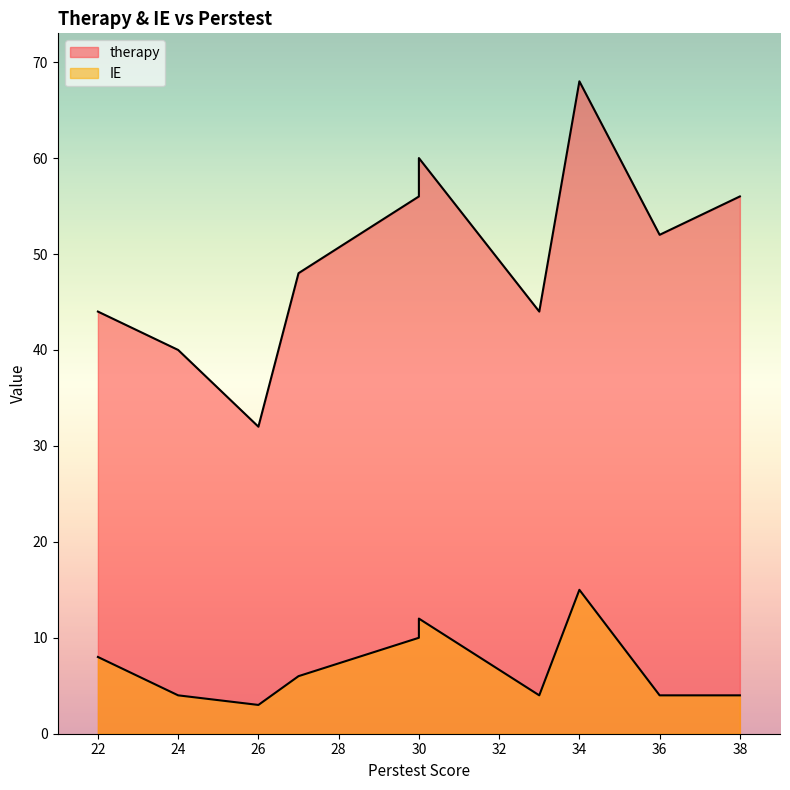

Which series changed the most between 22 and 33?

IE